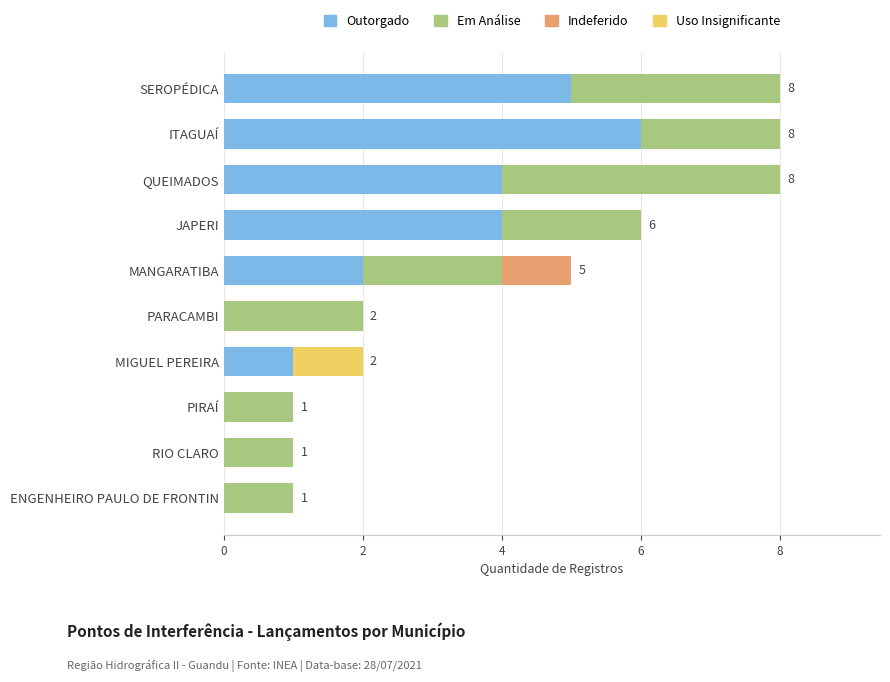

What is the approximate value of Outorgado at SEROPÉDICA?

5